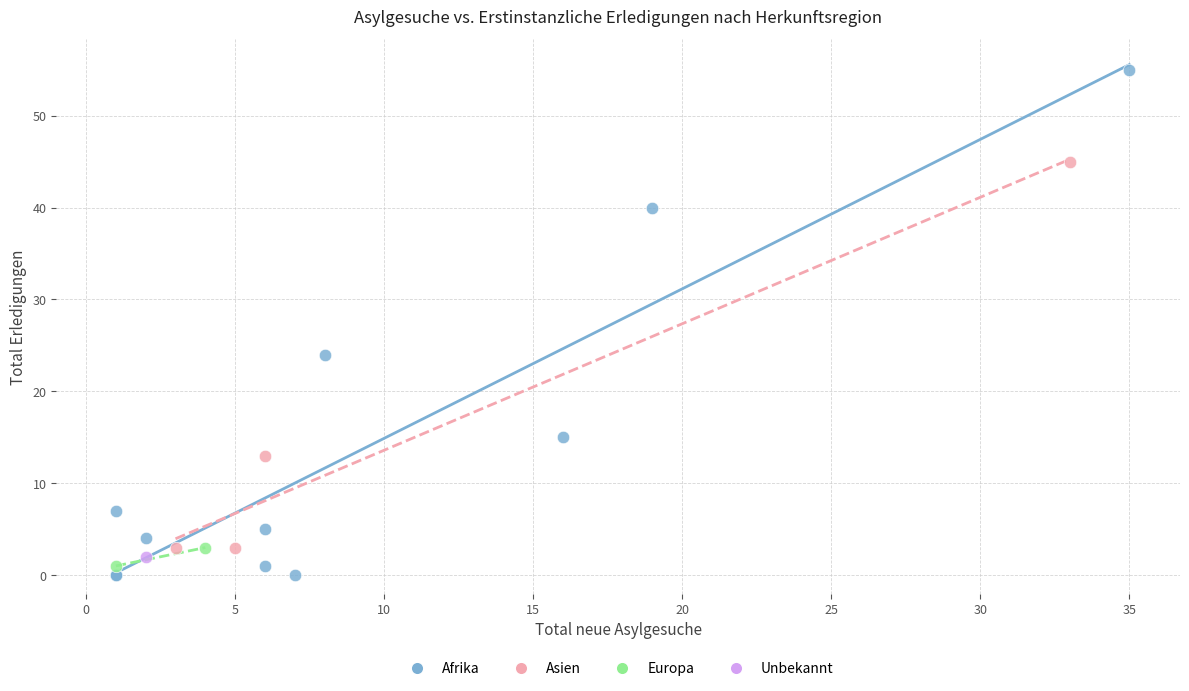

Which series reaches the maximum Y coordinate?

Afrika